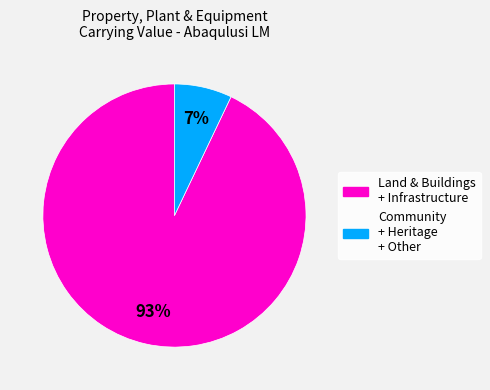

To the nearest percent, what is the average slice percentage?

50%